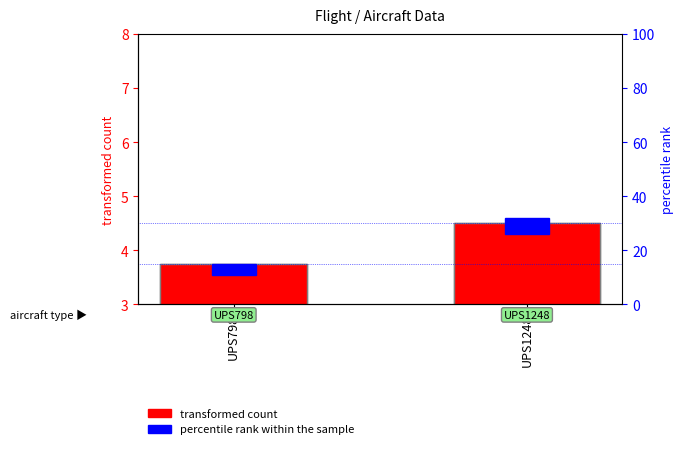

What is the average value of the transformed count series?

4.1